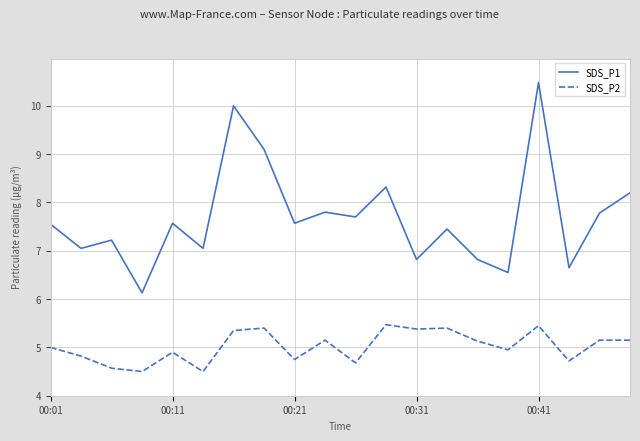

How many values in the SDS_P2 series are below 5?

9